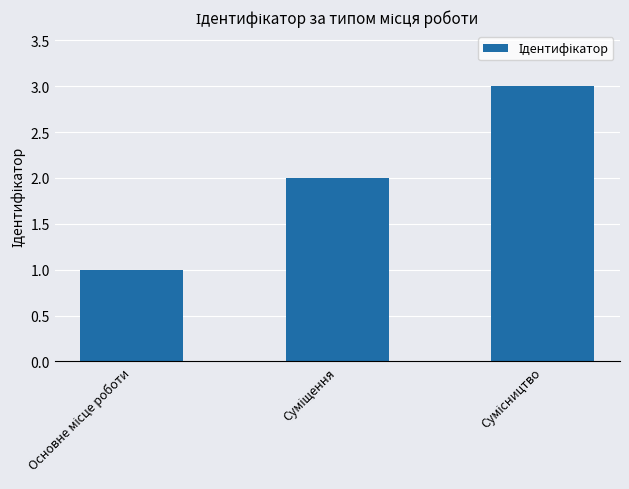

What is the maximum value shown in the chart?

3